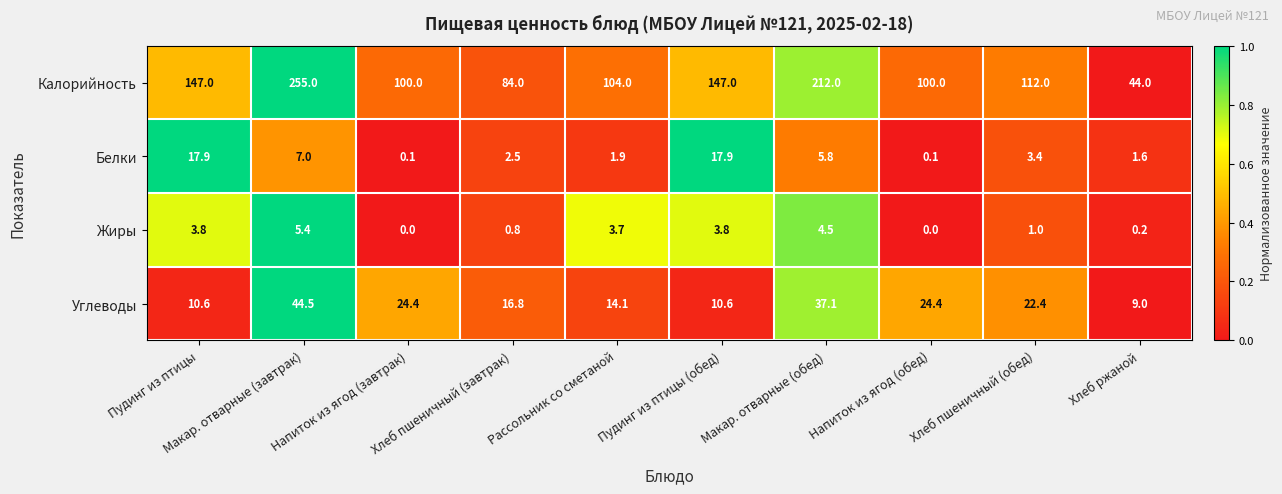

What is the total value across all series at Макар. отварные (обед)?

259.4